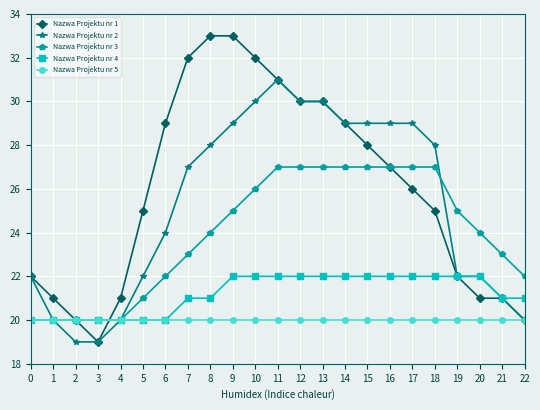

How many data points does each series have?

23